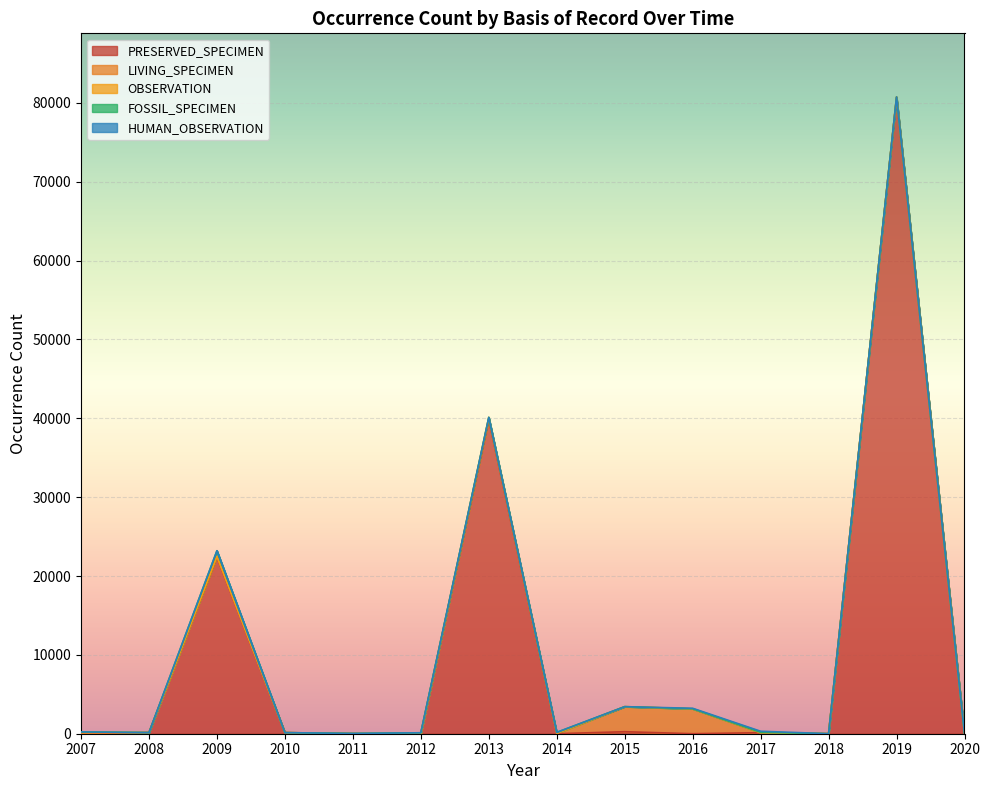

Does the chart display data point markers on the line(s)?

No